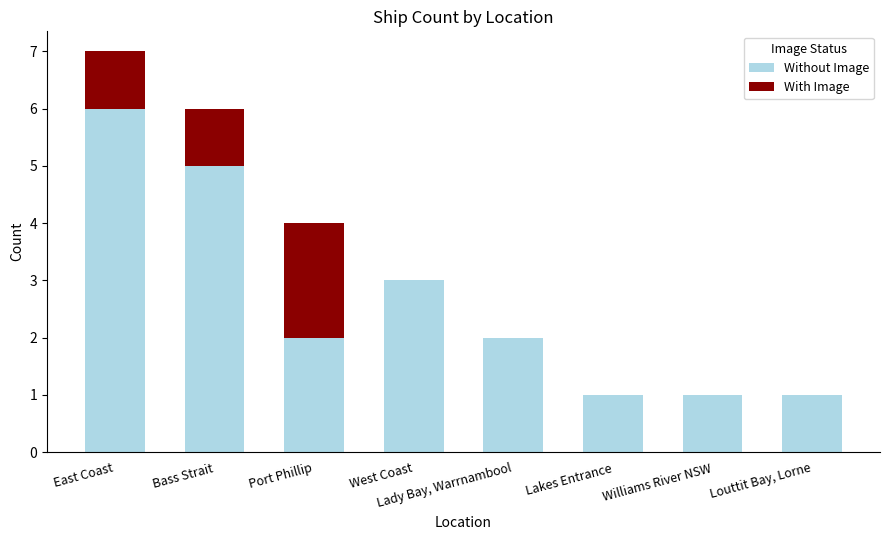

What are all the series names shown in the legend?

Without Image, With Image